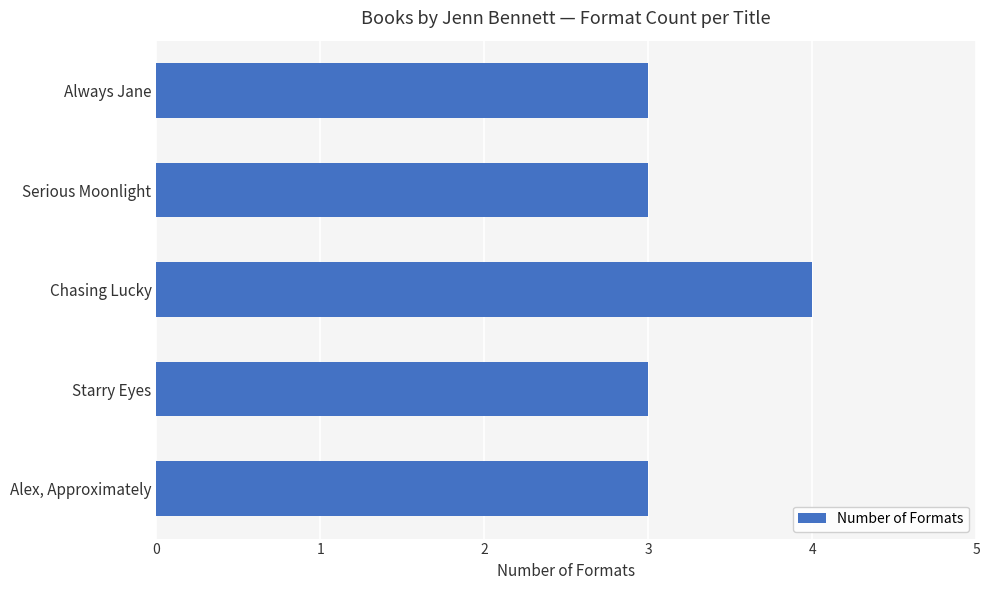

What is the label of the 2nd bar from the bottom?

Starry Eyes